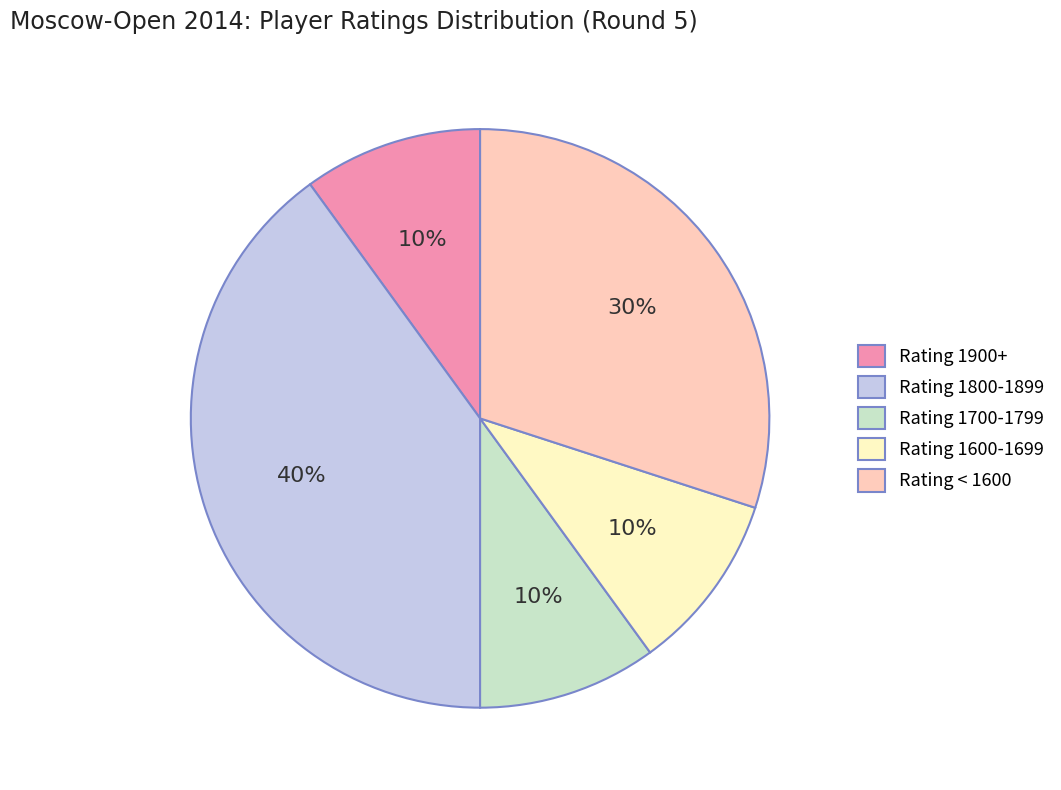

Which category has the biggest portion of the pie?

Rating 1800-1899